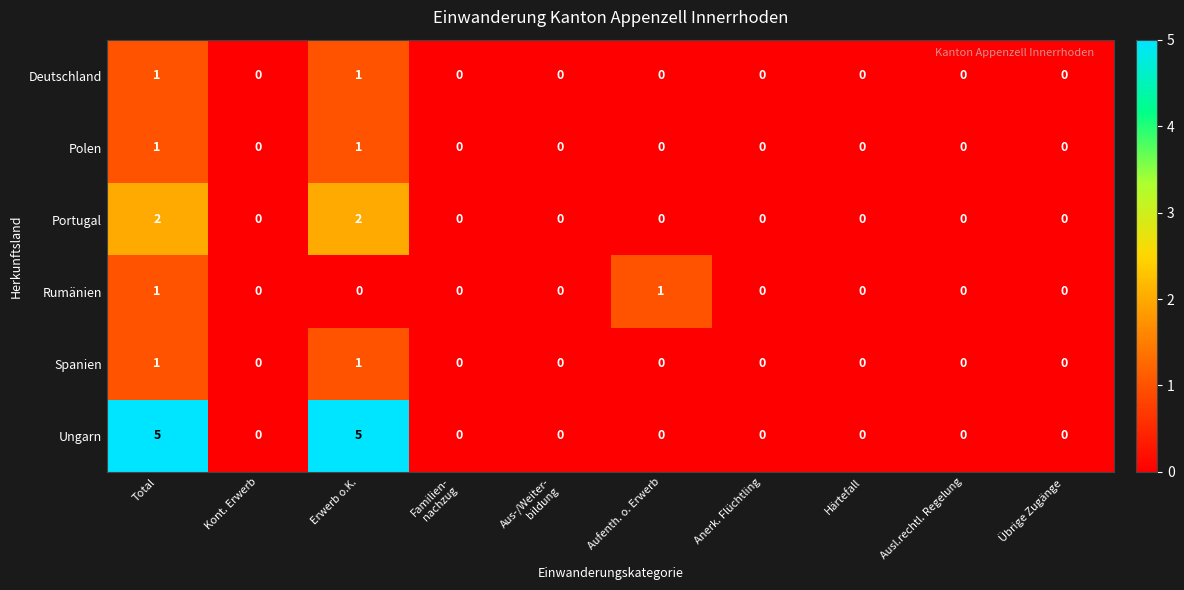

The Polen series shows 0 at Anerk. Flüchtling. True or false?

True